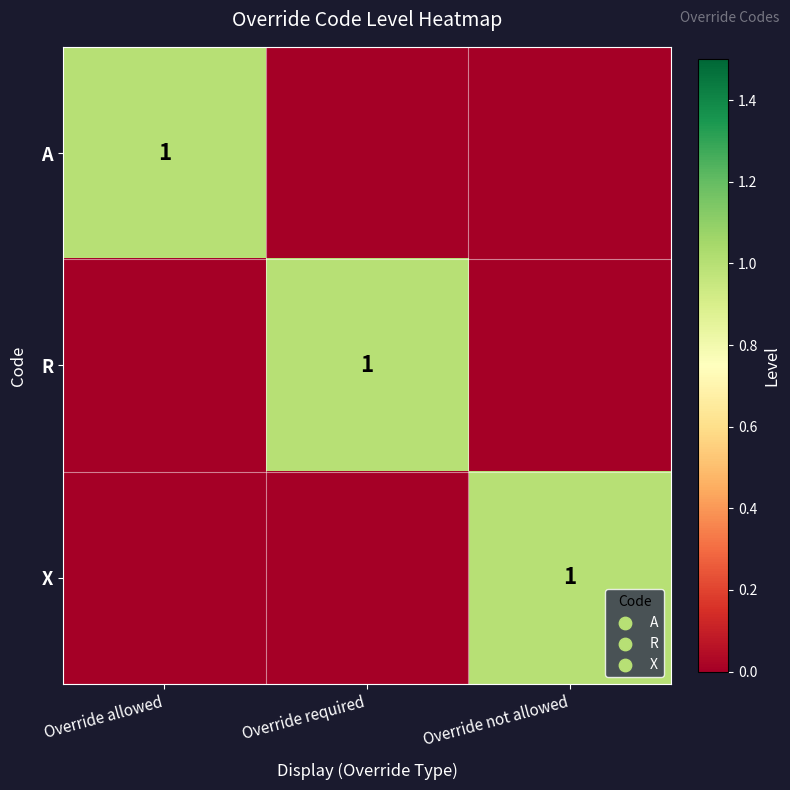

True or false: R has a value of 1 at Override required.

True